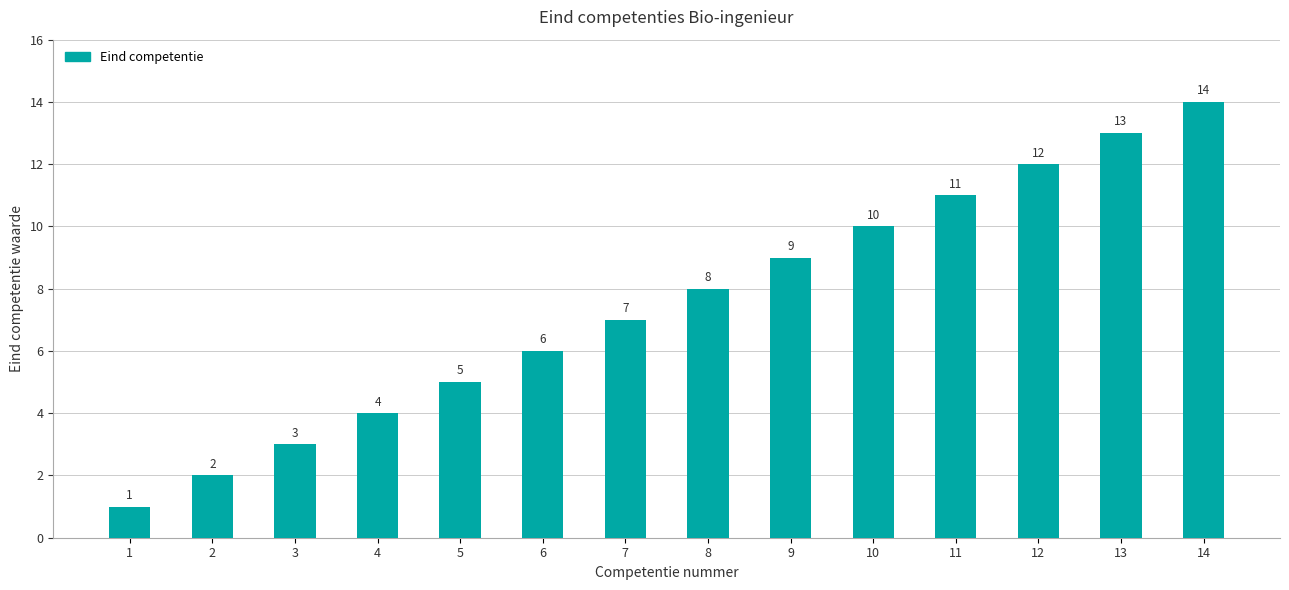

What is the value of the 3rd bar from the left?

3